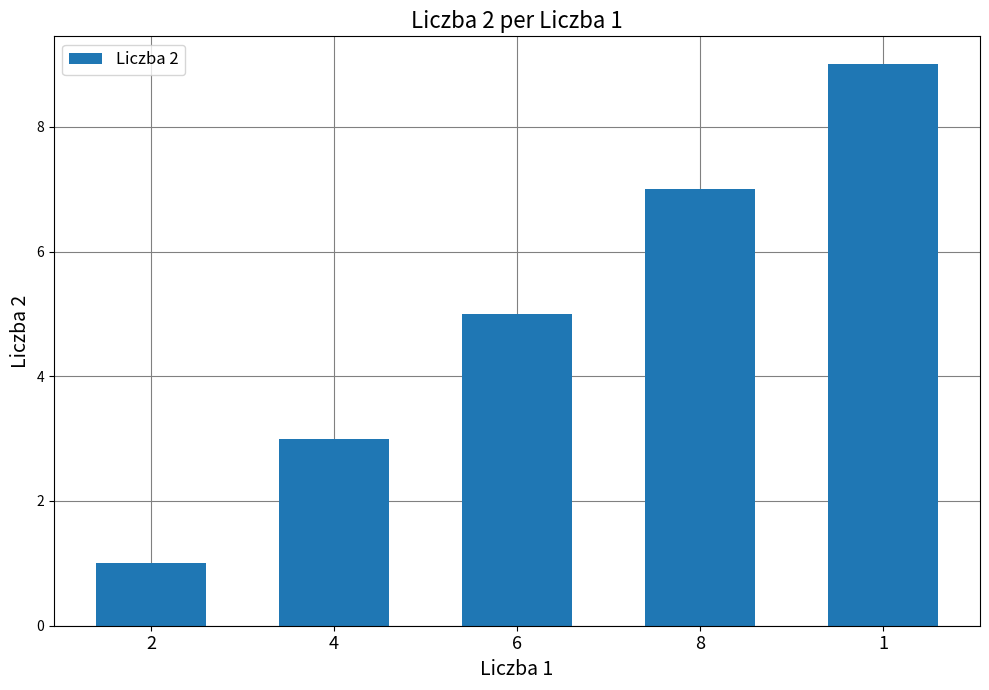

Reading left to right, what are all the values shown in this chart?

1	3	5	7	9